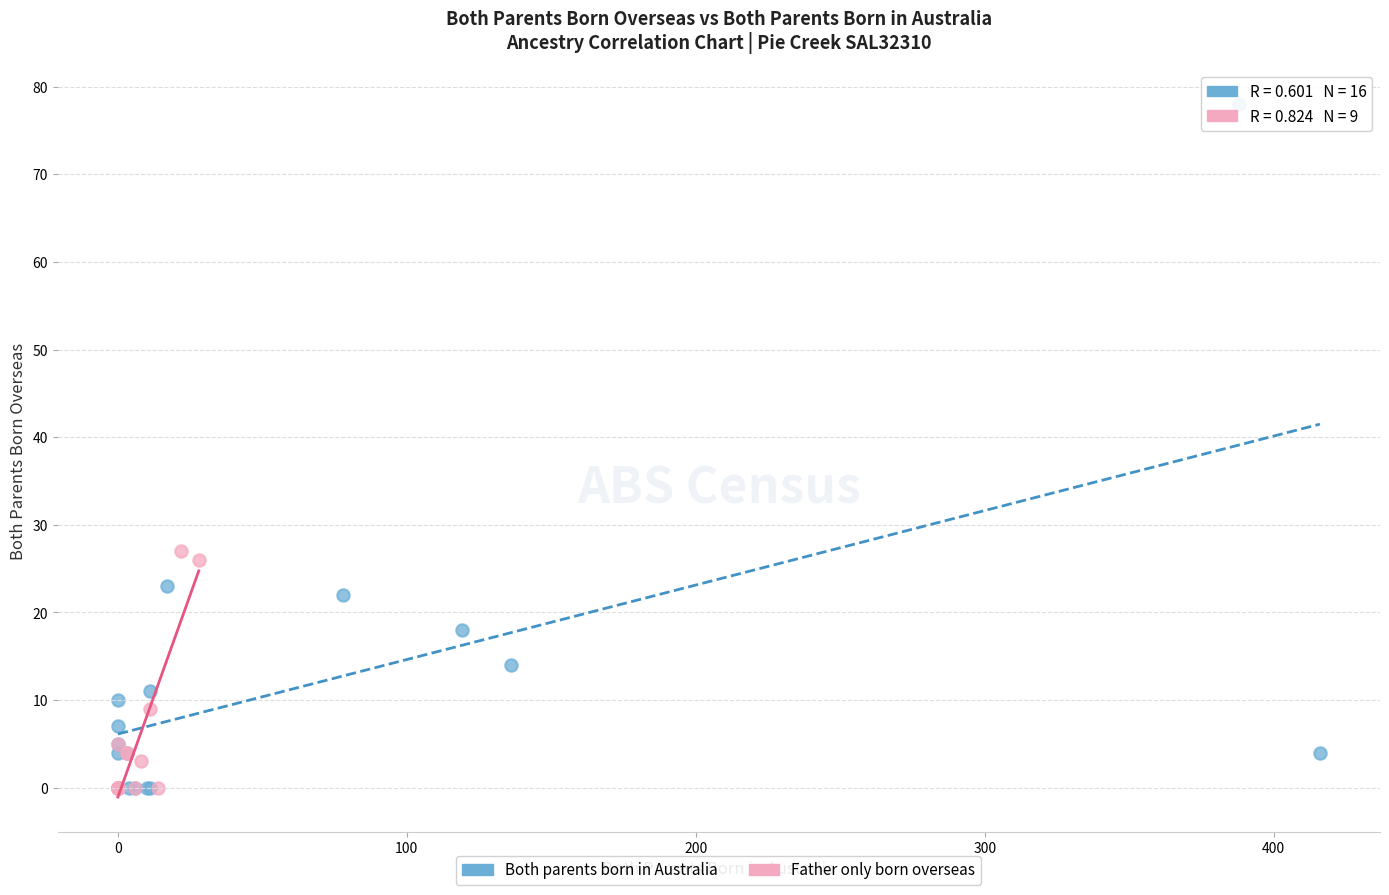

Which series contains the highest Y value?

Both parents born in Australia